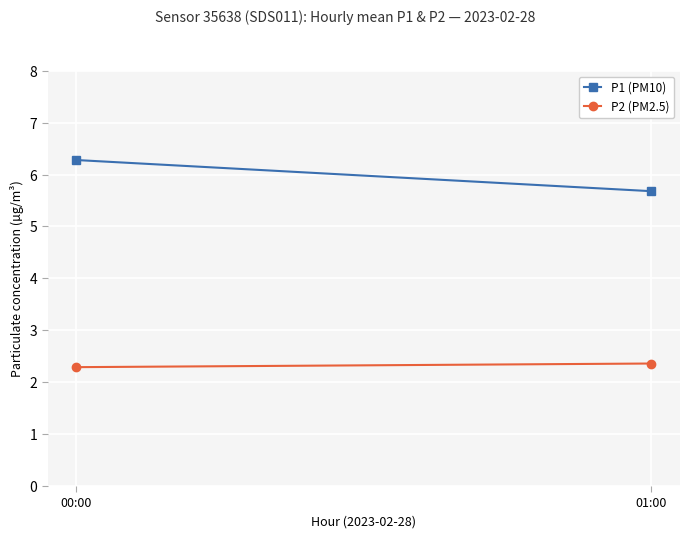

True or false: P2 (PM2.5) has a value of 2.4 at 01:00.

True